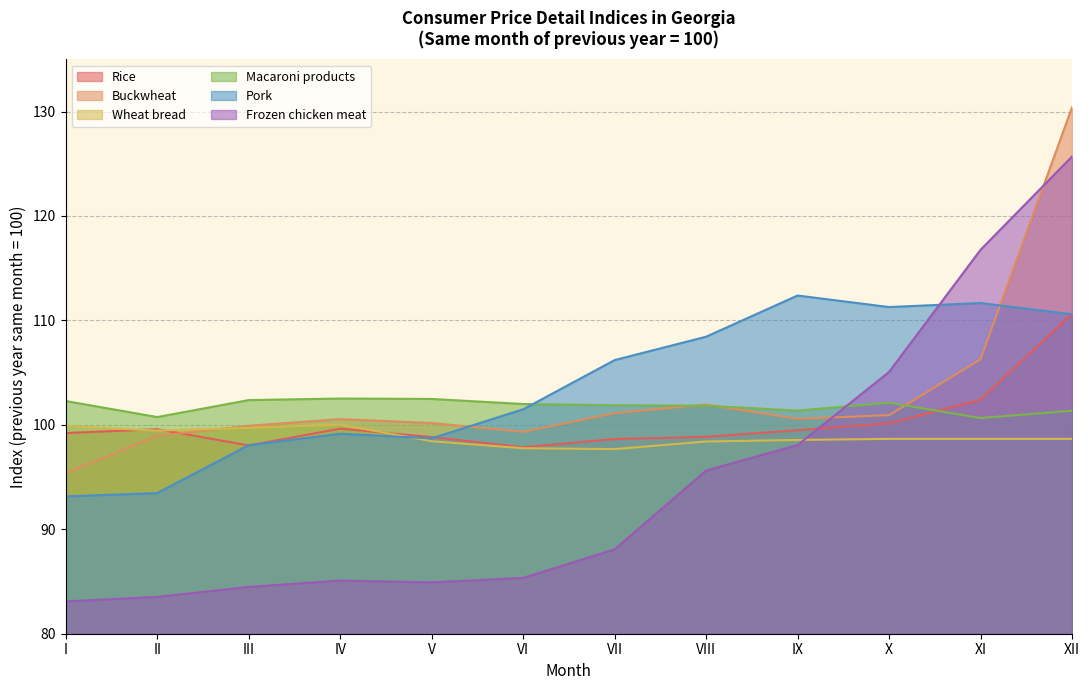

What is the value of the Macaroni products point at the 3rd from the left?

102.4